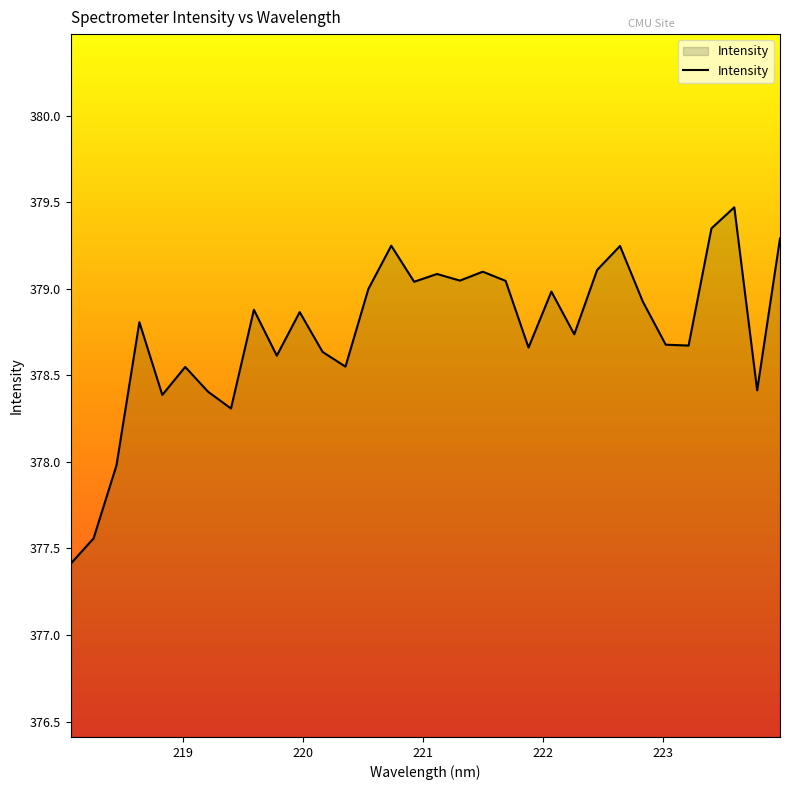

What is the minimum value shown in the chart?

377.4